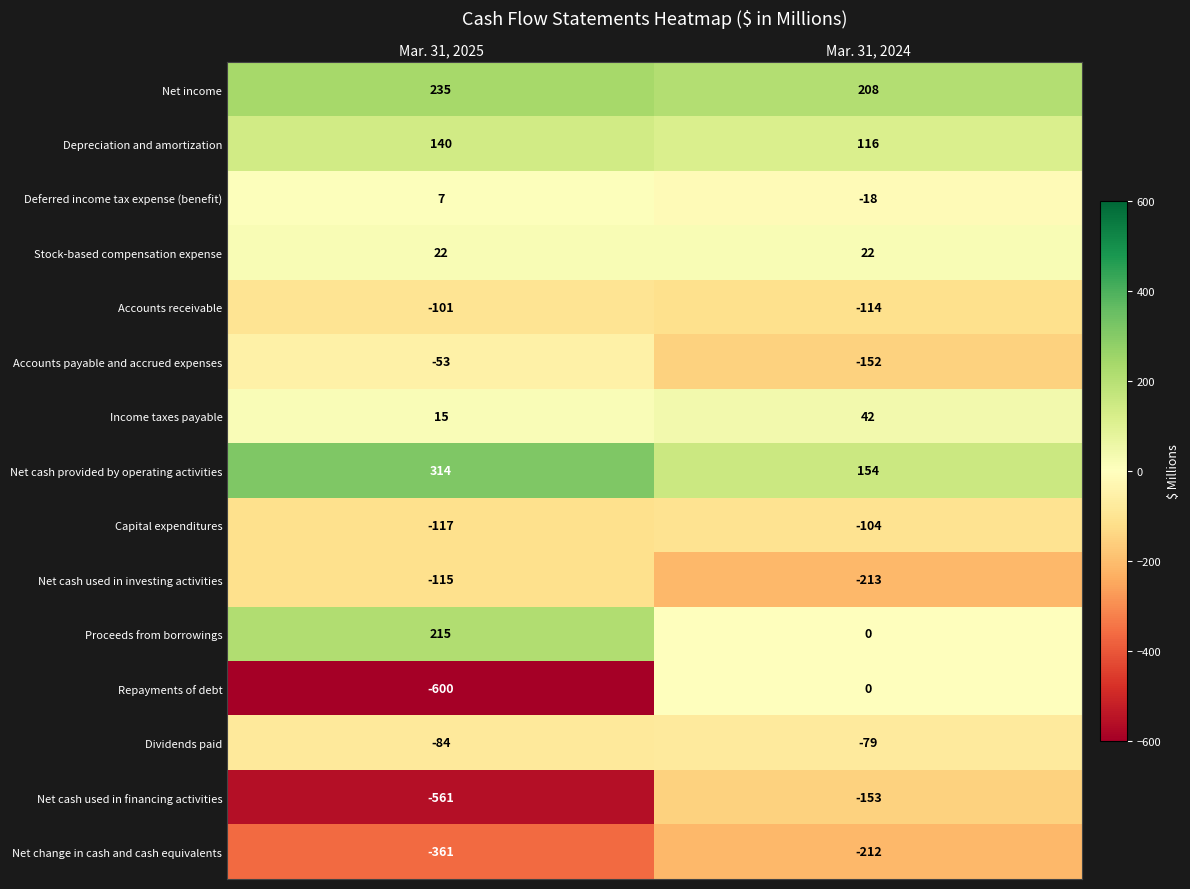

What is the sum of the Stock-based compensation expense values at Mar. 31, 2024 and Mar. 31, 2025?

44